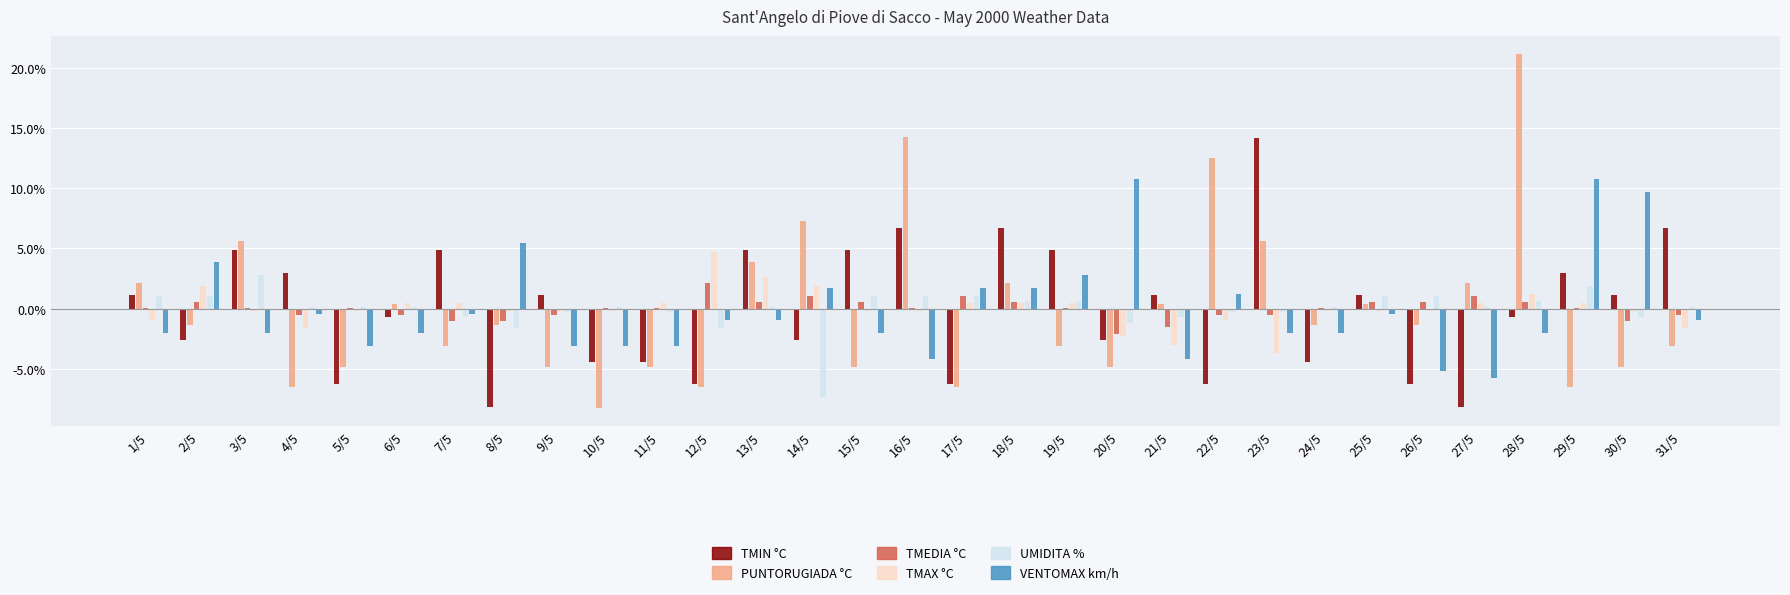

How many groups of bars are there?

31